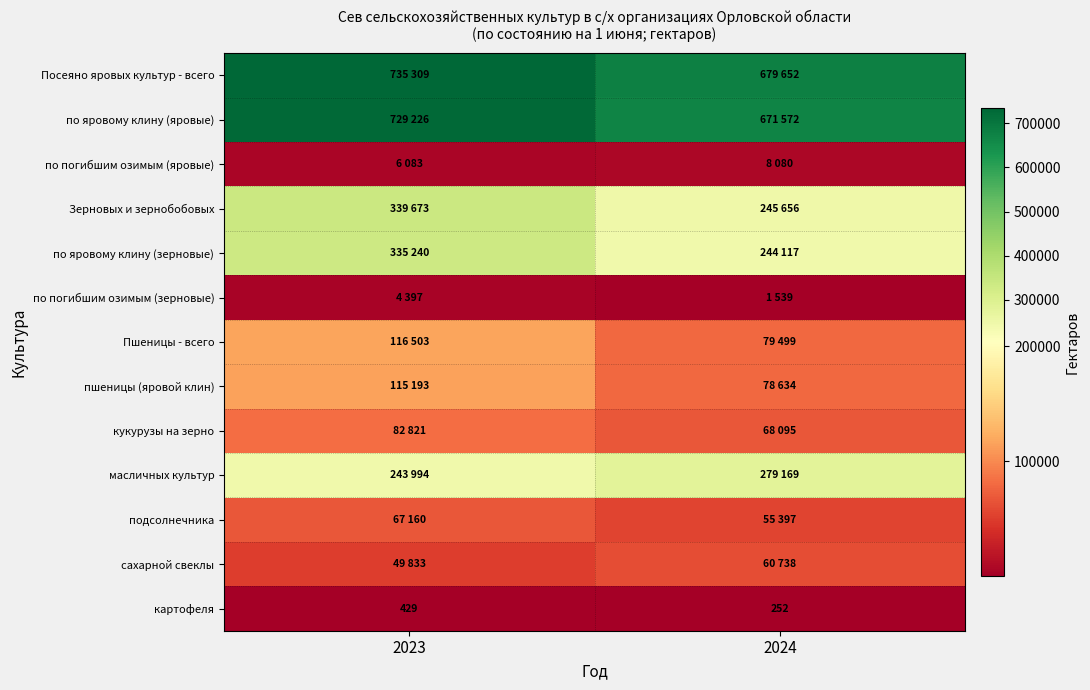

Which has a higher value, 2024 or 2023?

2023